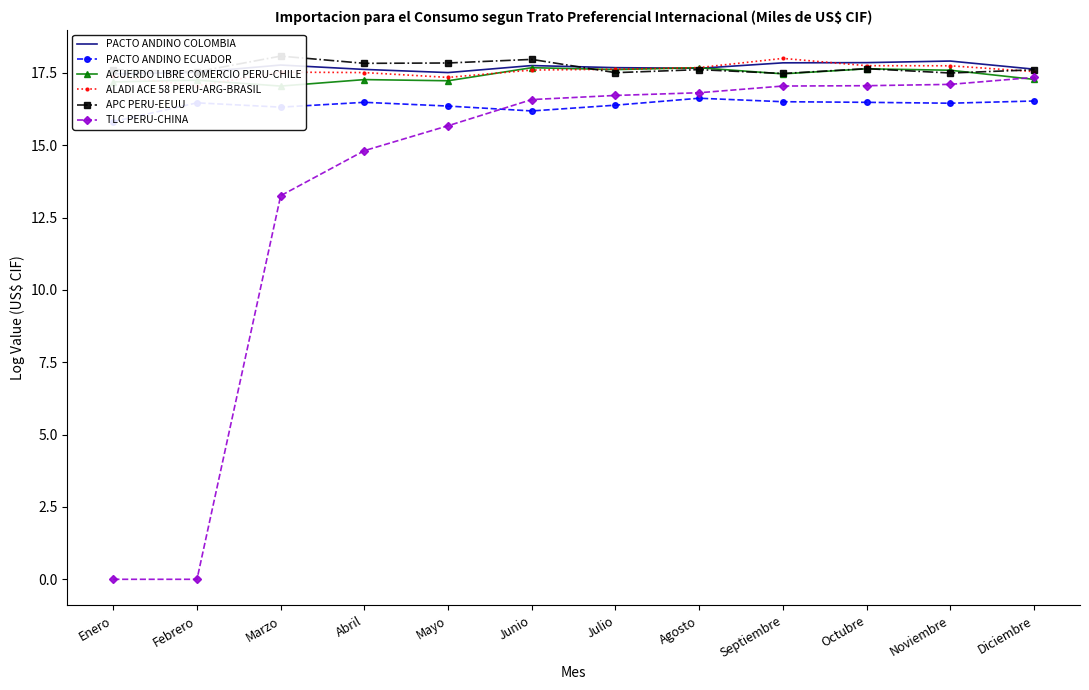

How many distinct data groups are displayed?

6